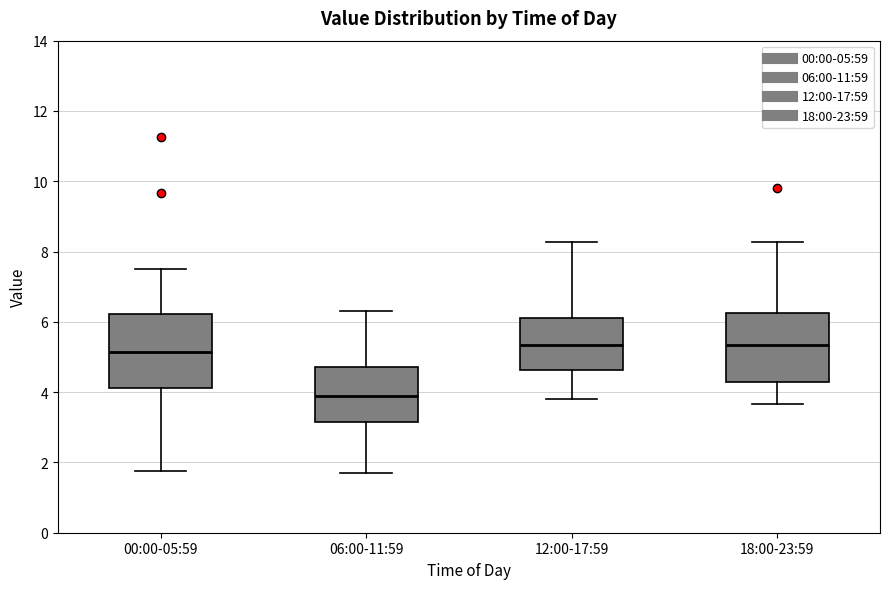

Reading left to right, read every box against the y-axis: the position of its median line, the range the box covers, and the ends of its whiskers. The values are not printed on the chart, so give them approximately, as read against the axis.

00:00-05:59: median 5.2, box 4.2 to 6.2, whiskers 1.8 to 7.6
06:00-11:59: median 4.0, box 3.2 to 4.8, whiskers 1.8 to 6.4
12:00-17:59: median 5.4, box 4.6 to 6.2, whiskers 3.8 to 8.2
18:00-23:59: median 5.4, box 4.2 to 6.2, whiskers 3.6 to 8.2